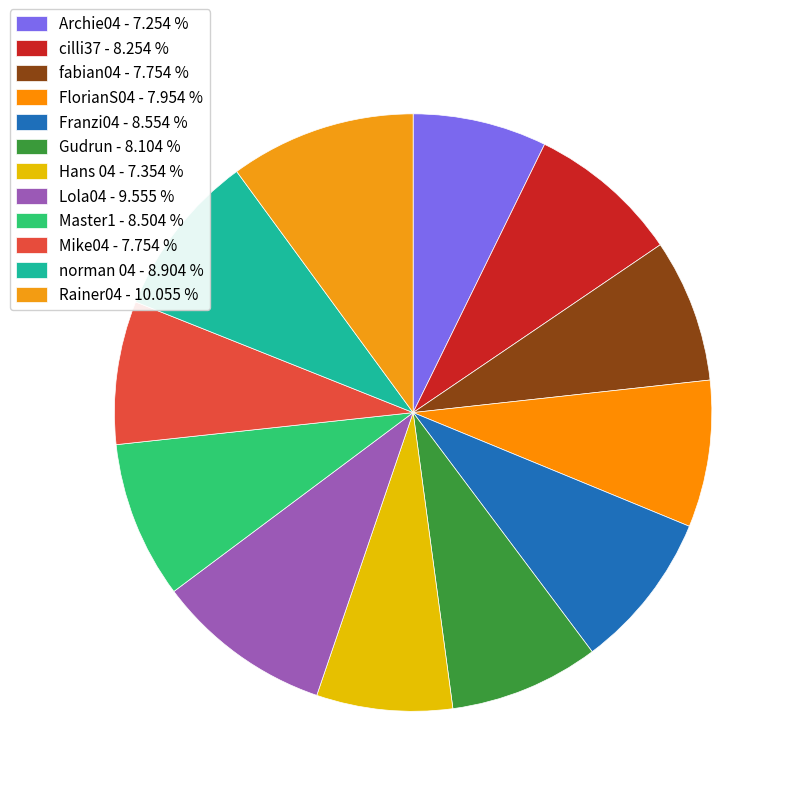

The Lola04 slice represents 10% of the pie. True or false?

True